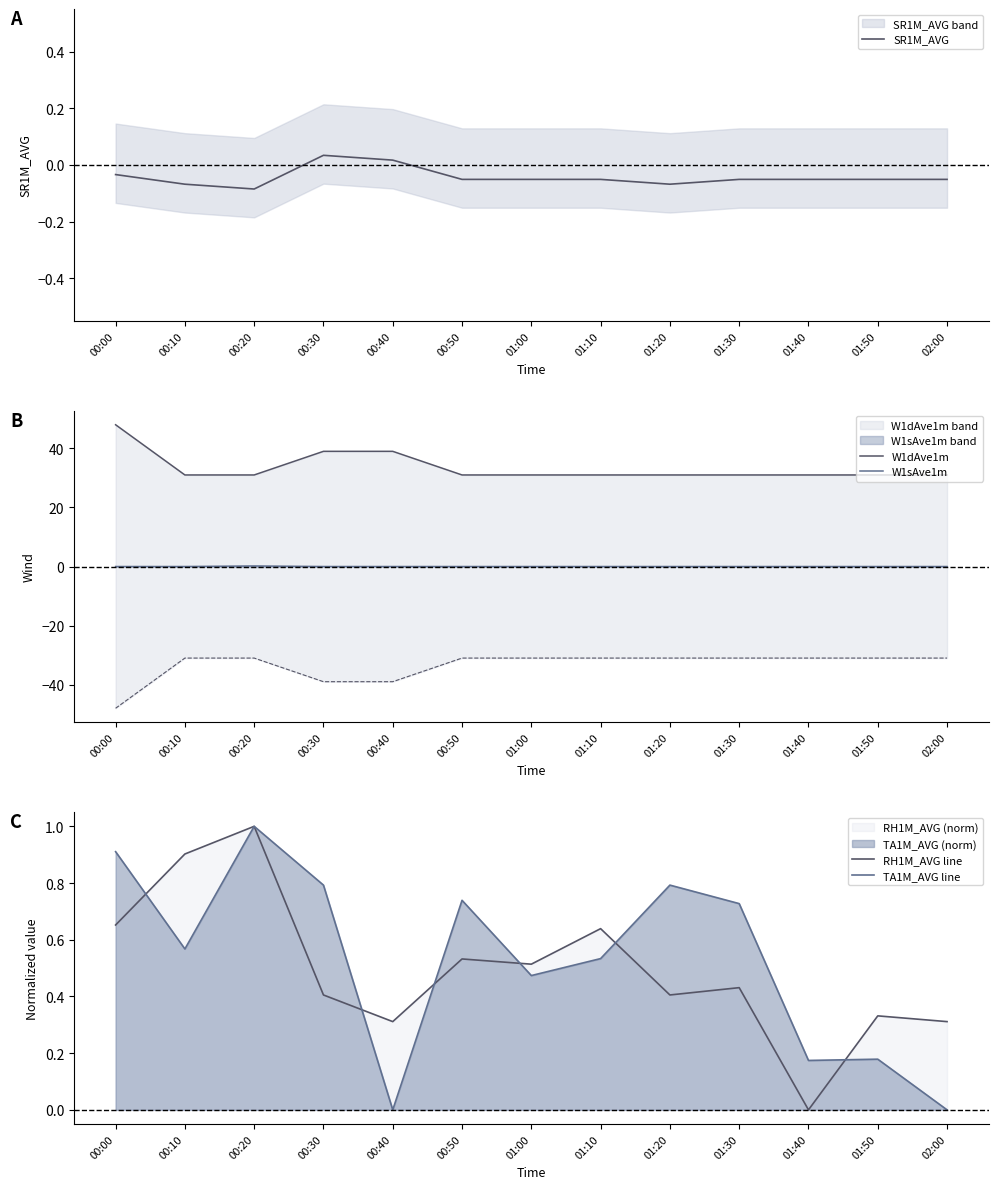

What value does the RH1M_AVG line series have at 01:30?

0.4